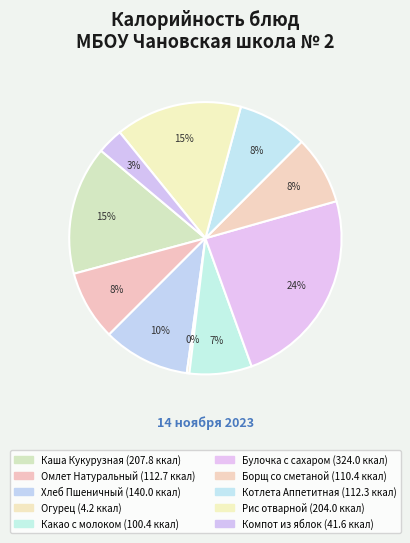

Which category has the biggest portion of the pie?

Булочка с сахаром